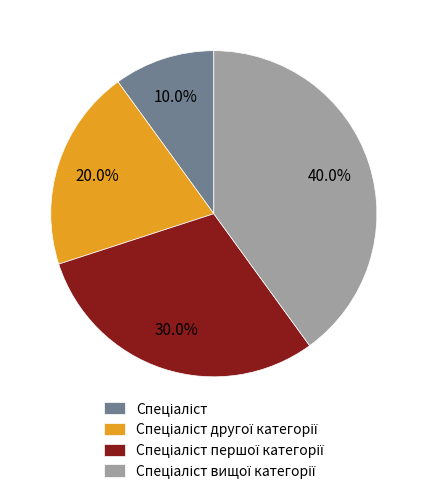

Is there any slice that represents more than half of the pie?

No